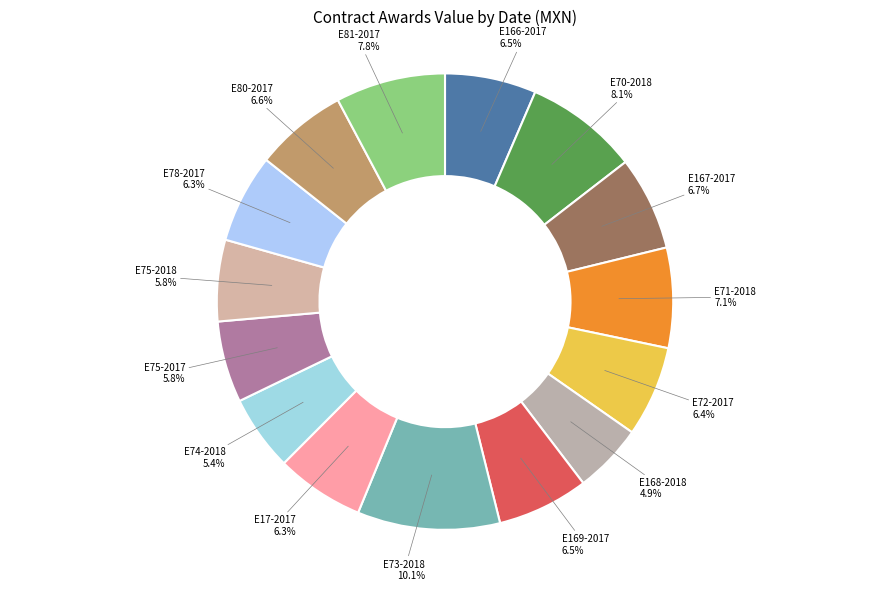

Is E72-2017 the majority of the pie?

No